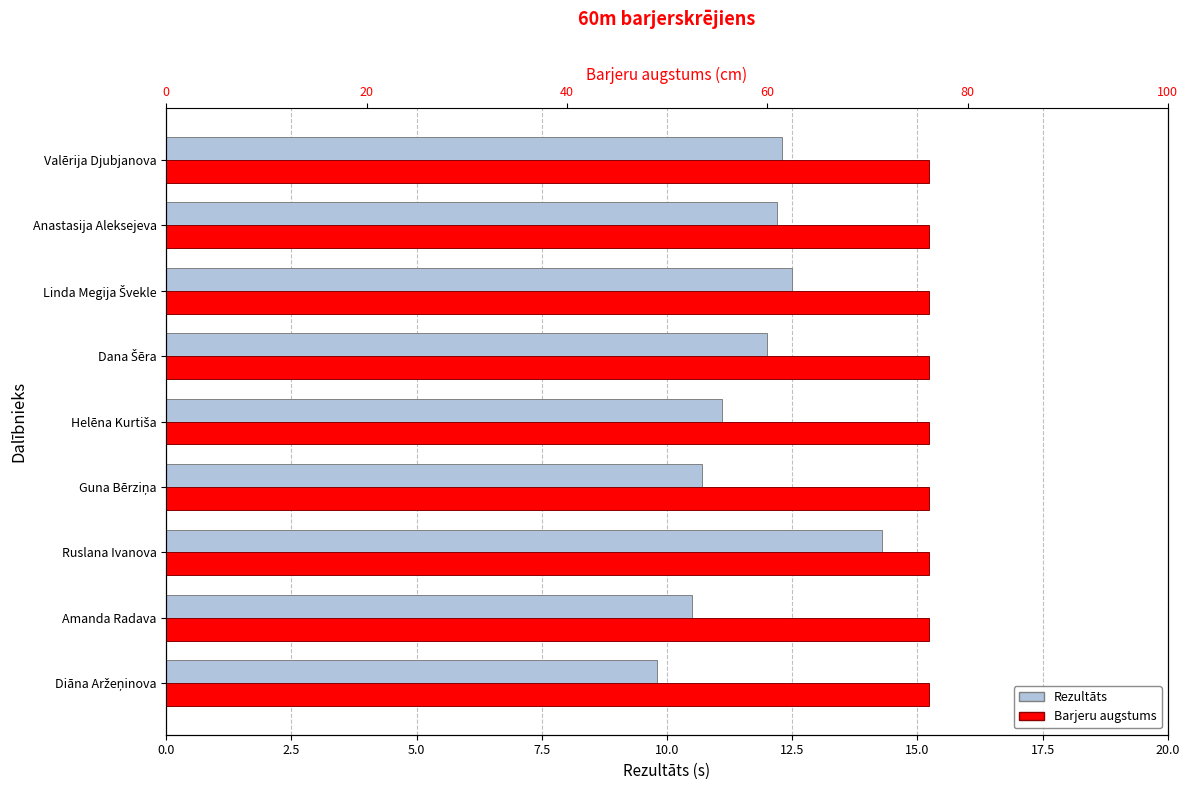

The Barjeru augstums series shows 0.6 at 17.5. True or false?

False